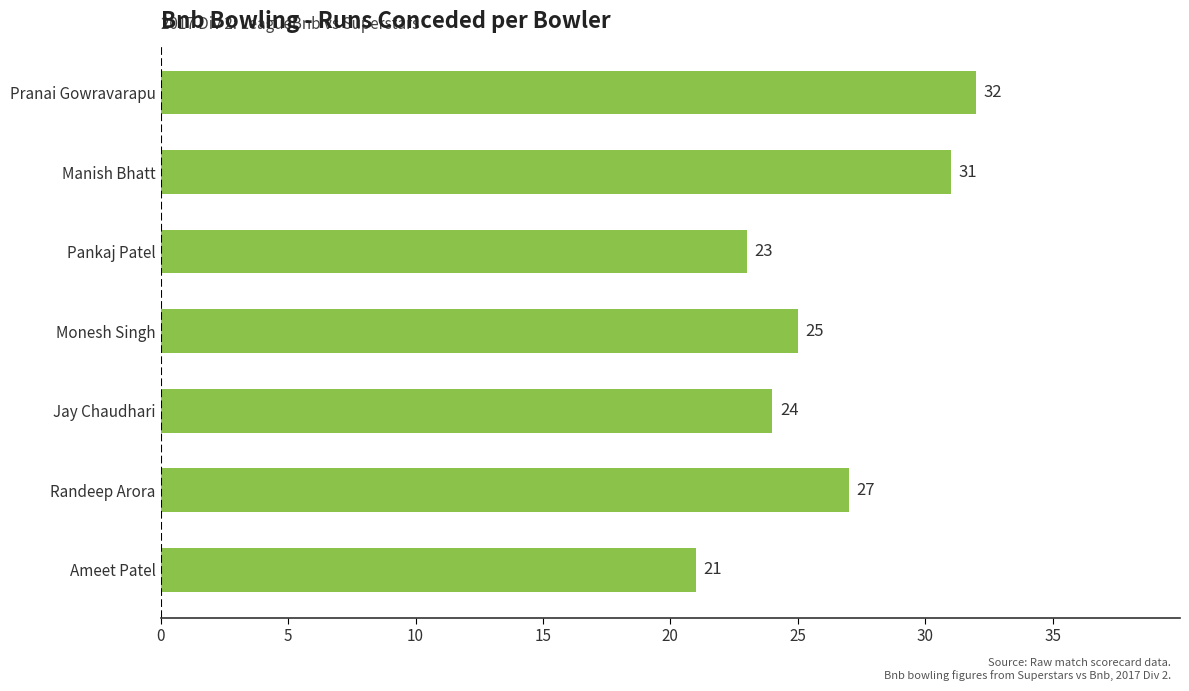

List the labels in order of value, largest first.

Pranai Gowravarapu, Manish Bhatt, Randeep Arora, Monesh Singh, Jay Chaudhari, Pankaj Patel, Ameet Patel